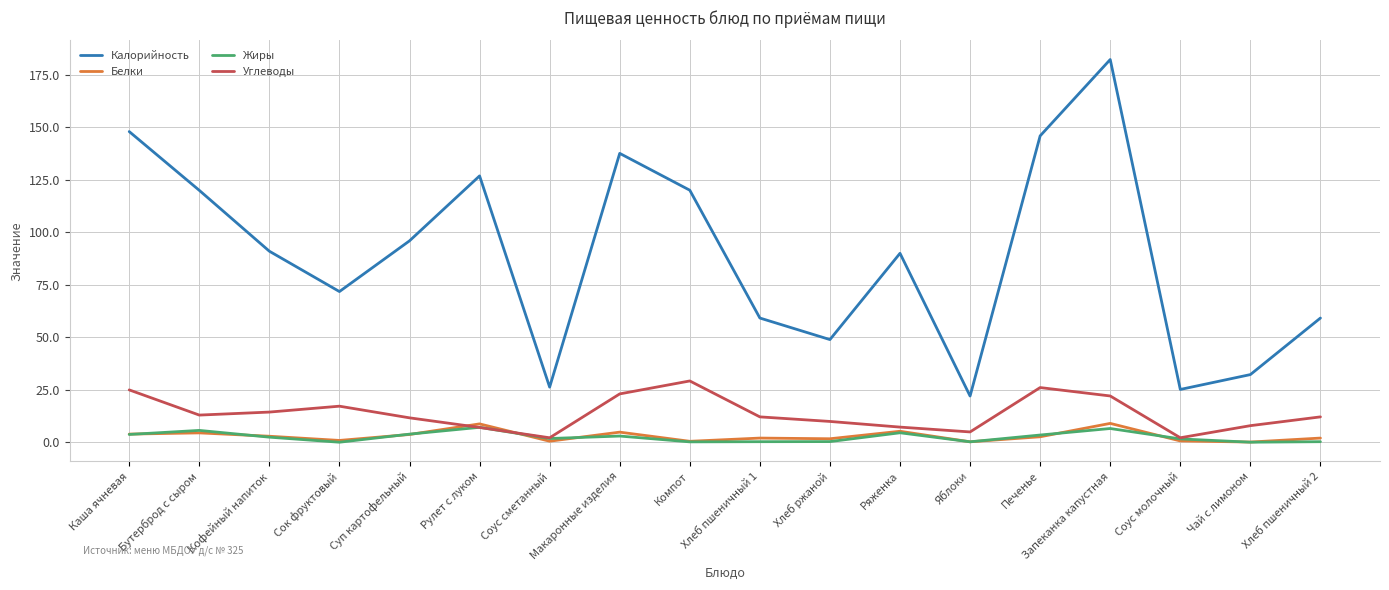

What position from the right is Ряженка?

7